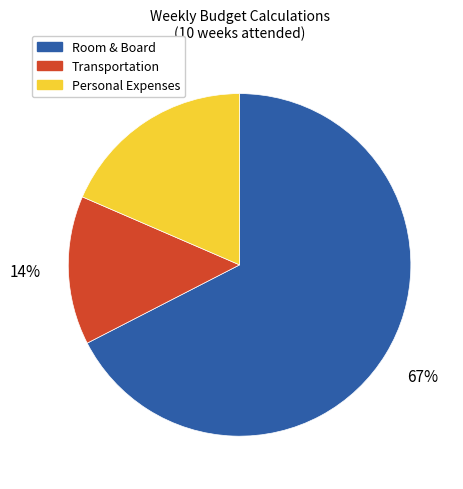

Is it true that Personal Expenses is 19% of the pie?

True